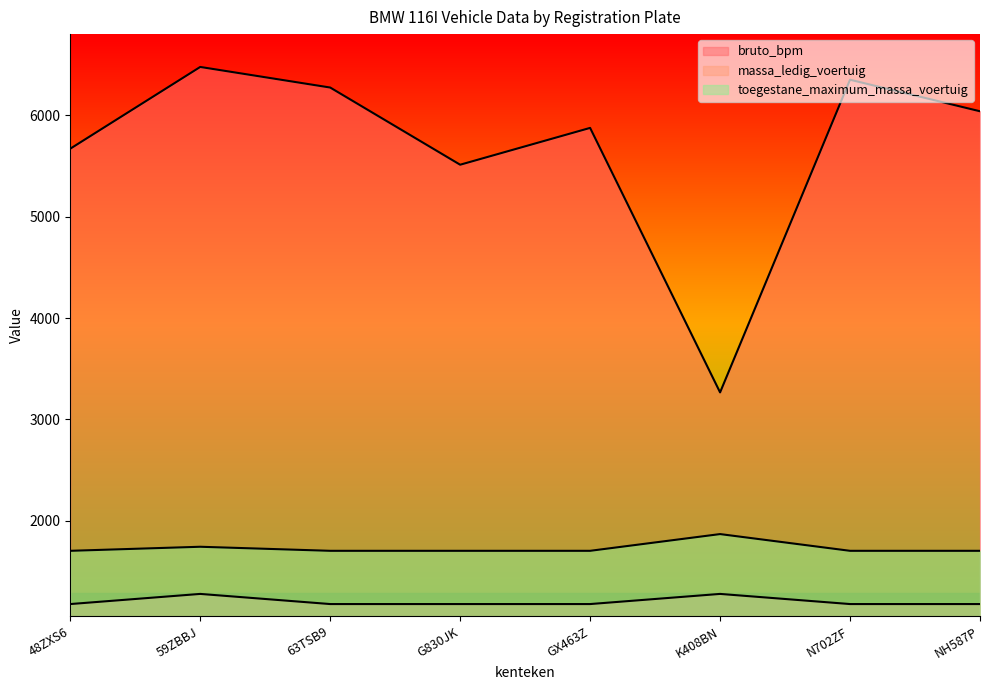

Which category has the highest value in the toegestane_maximum_massa_voertuig series?

K408BN